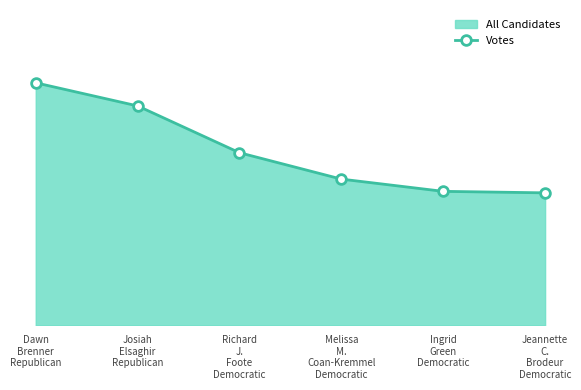

Approximately how many times larger is the value at Dawn
Brenner
Republican compared to Jeannette
C.
Brodeur
Democratic?

1.8